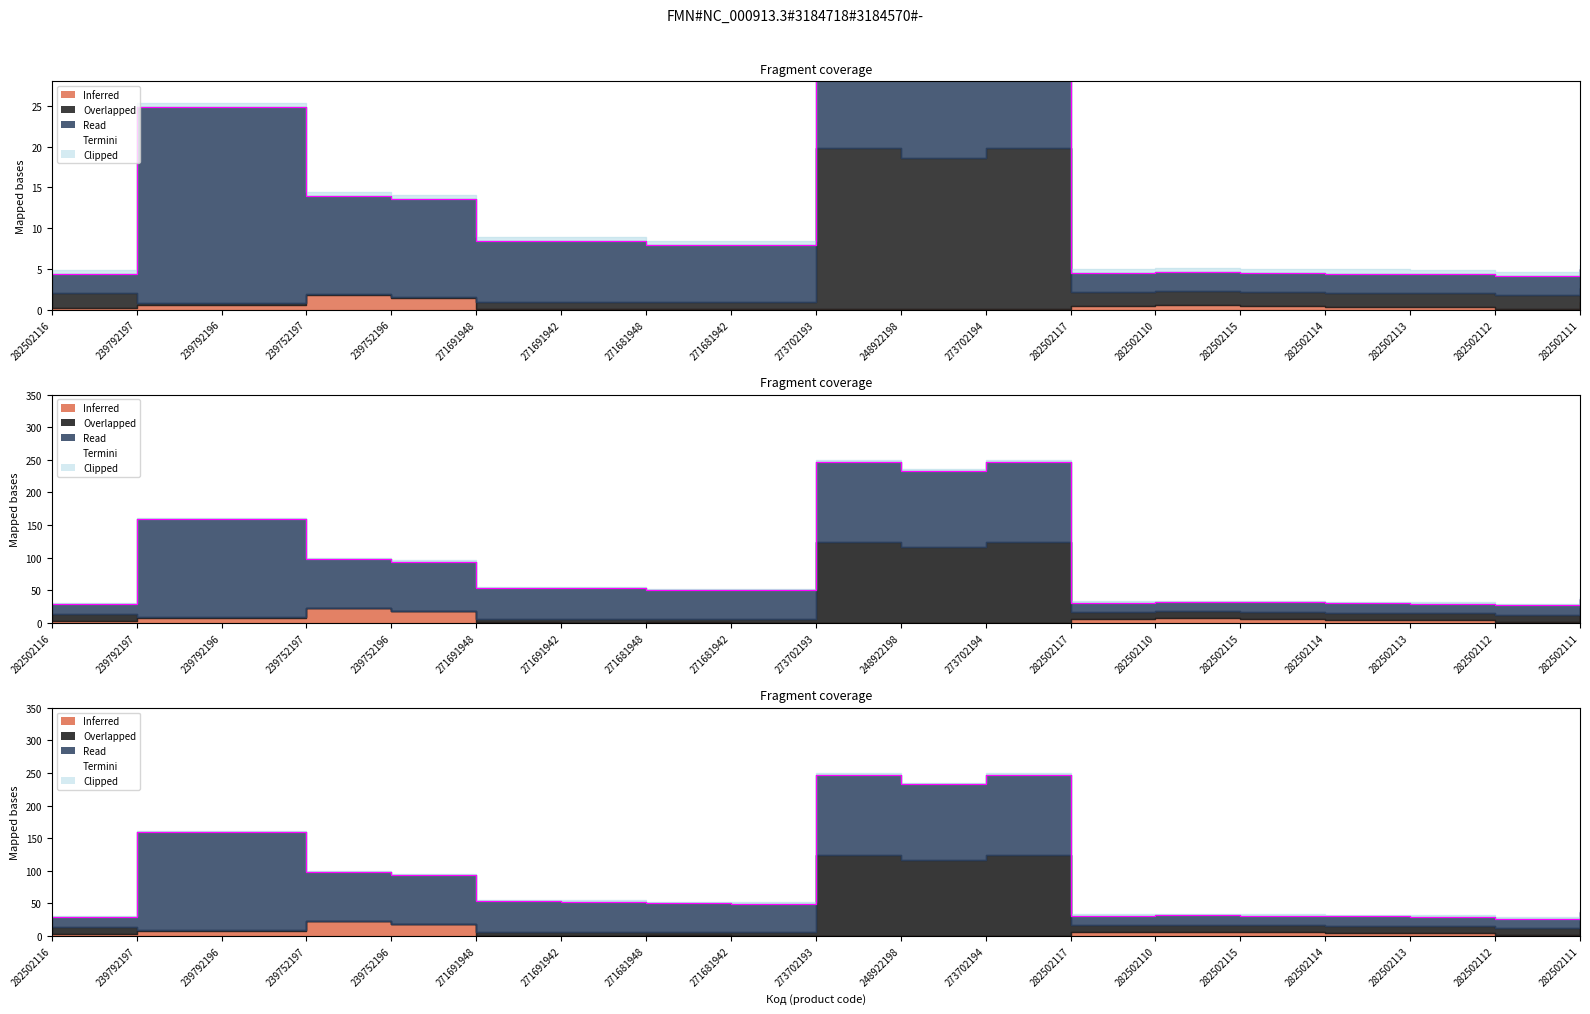

List the labels in order of value, largest first.

273702193, 273702194, 248922198, 239792196, 239792197, 239752197, 239752196, 271691948, 271691942, 271681948, 271681942, 282502111, 282502110, 282502115, 282502117, 282502114, 282502113, 282502116, 282502112